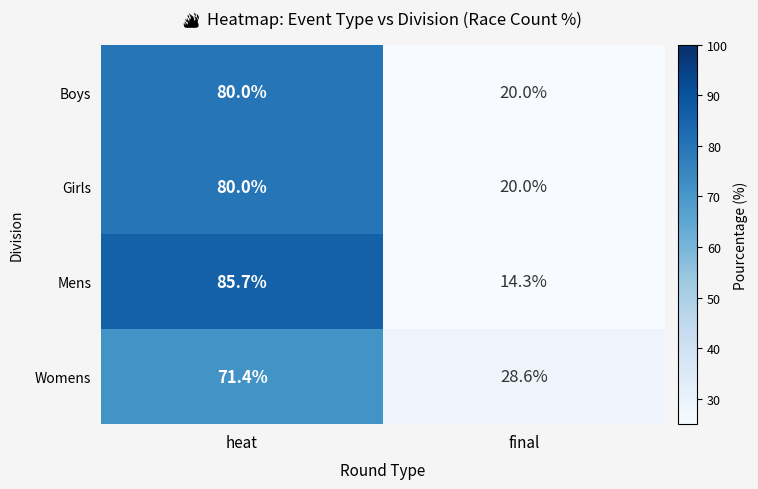

Reading left to right, what are all the values shown in this chart?

Boys: heat=80.0	final=20.0
Girls: heat=80.0	final=20.0
Mens: heat=85.7	final=14.3
Womens: heat=71.4	final=28.6